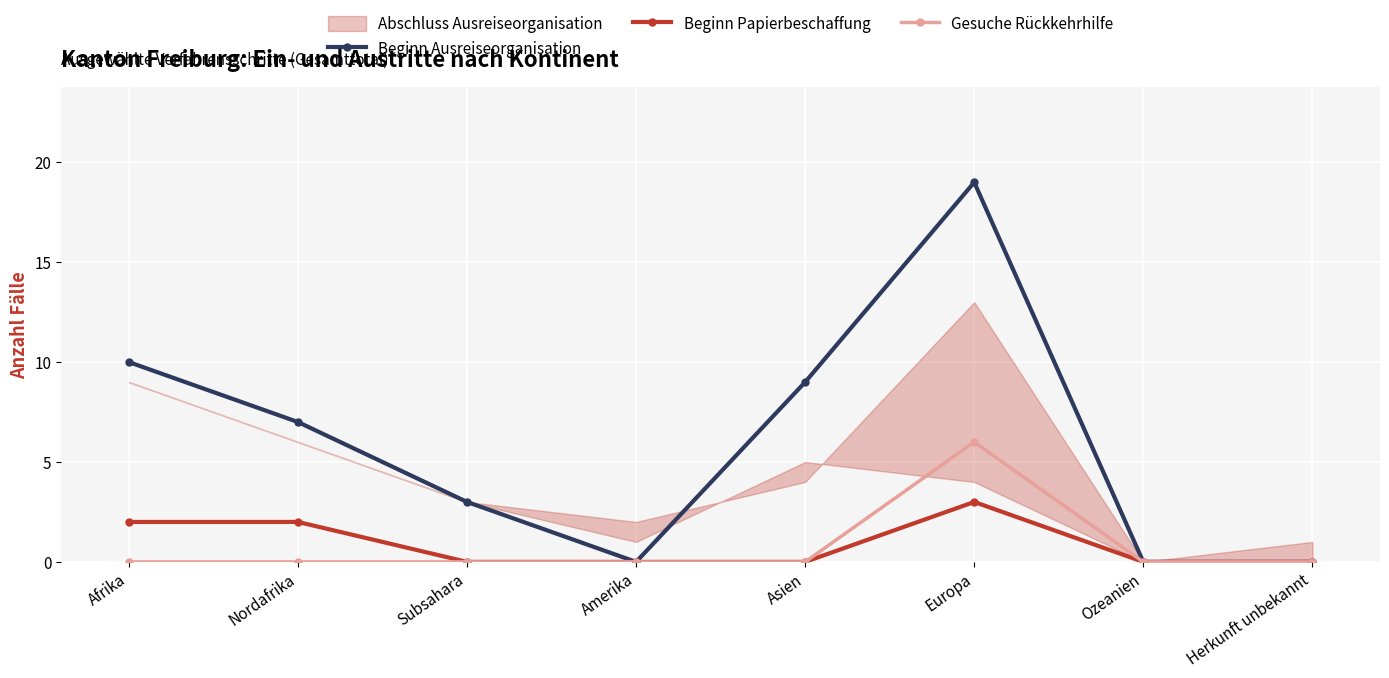

Reading right to left, list all the values displayed in this chart.

Beginn Ausreiseorganisation: 0	0	19	9	0	3	7	10
Beginn Papierbeschaffung: 0	0	3	0	0	0	2	2
Gesuche Rückkehrhilfe: 0	0	6	0	0	0	0	0